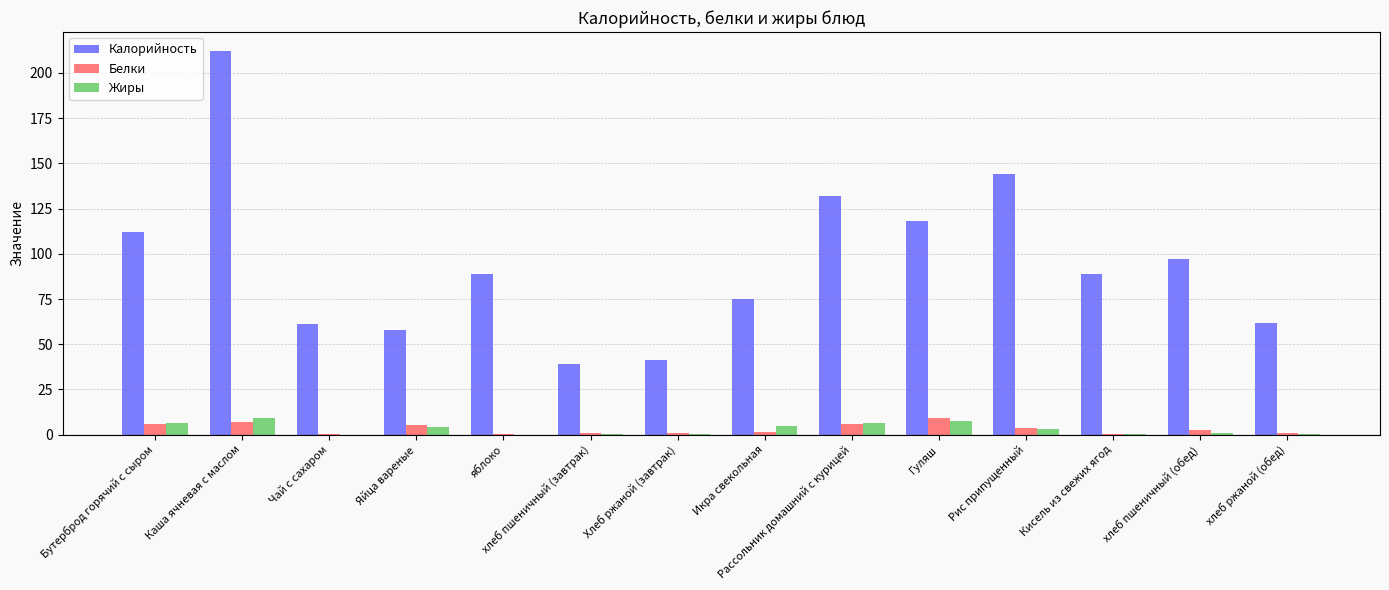

True or false: Белки has a value of 3.5 at Рис припущенный.

True